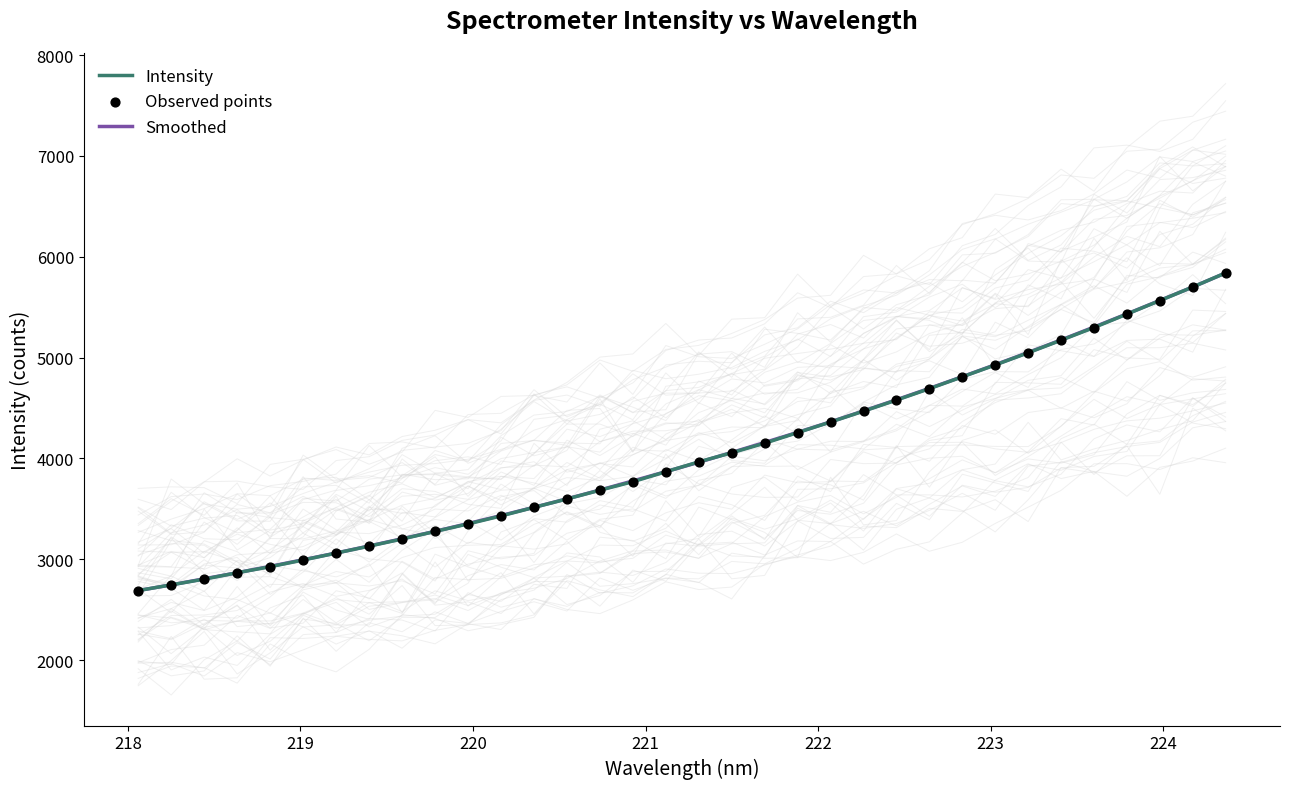

Which series contains the lowest Y value?

Intensity